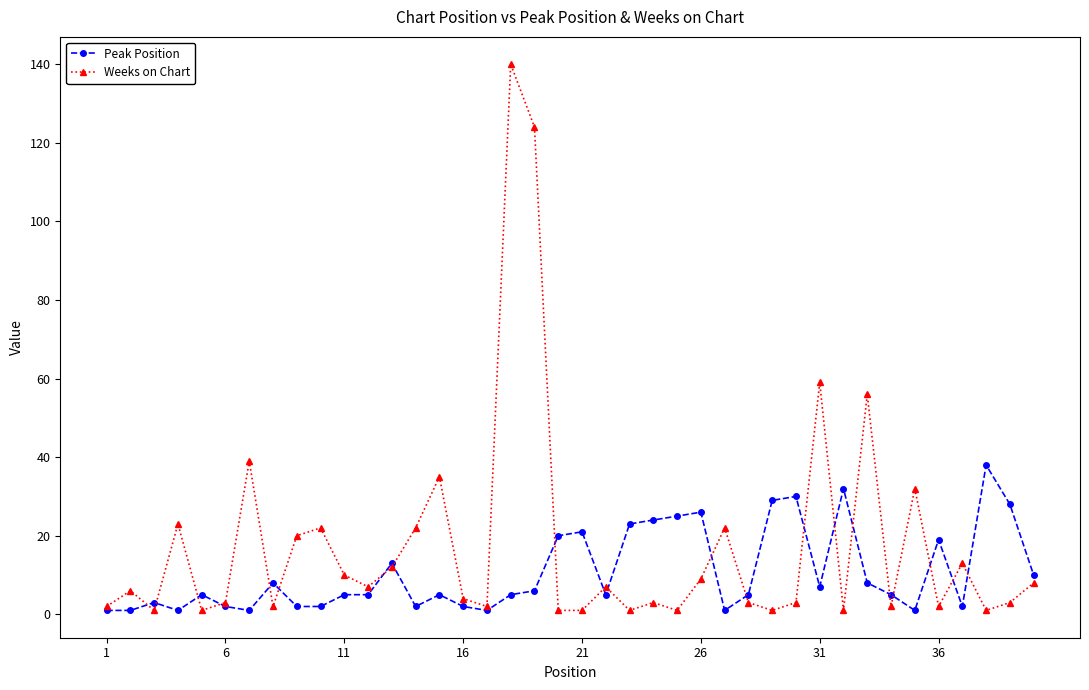

Which series has the widest spread of values?

Weeks on Chart